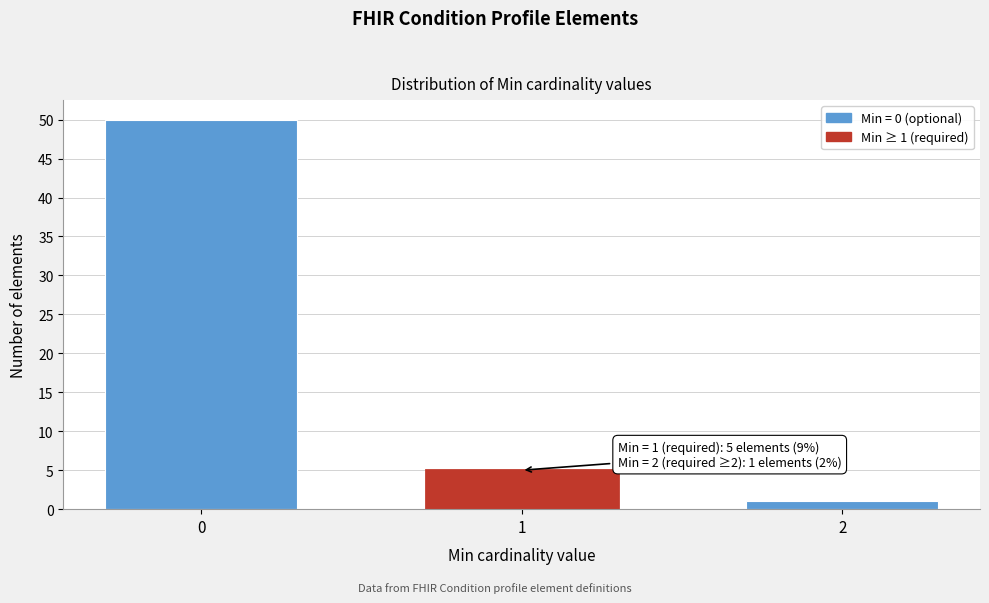

Reading left to right, list all the values displayed in this chart.

50	5	1